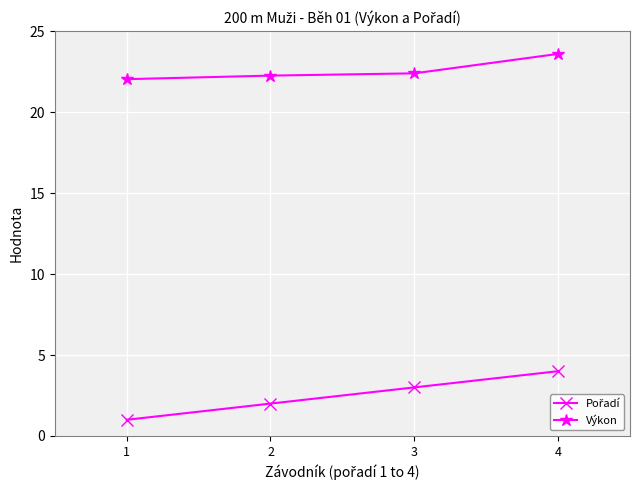

How many data points does each series have?

4